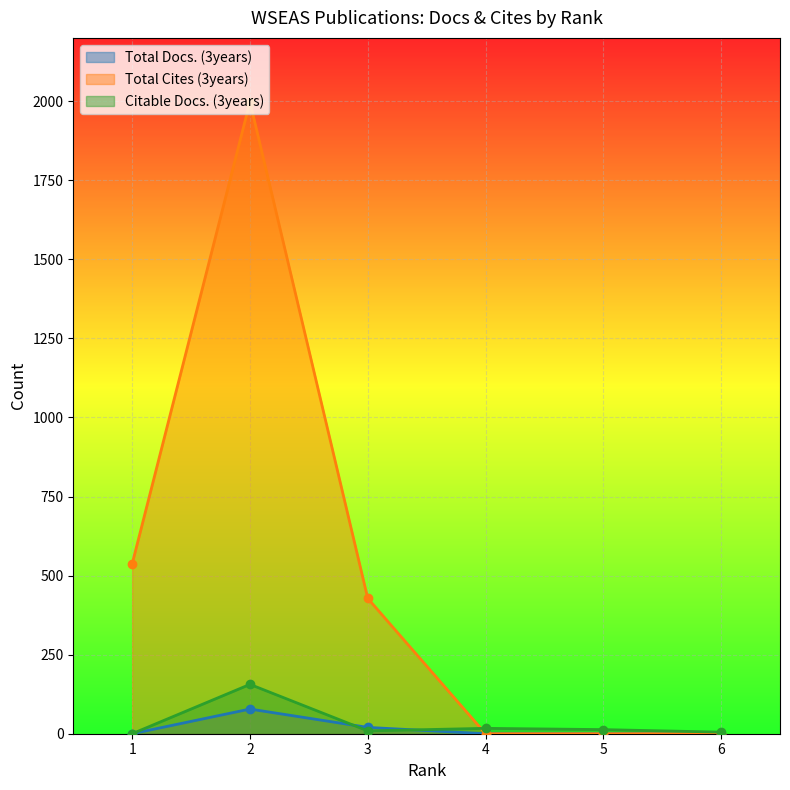

Which has a higher value, 5 or 4?

5